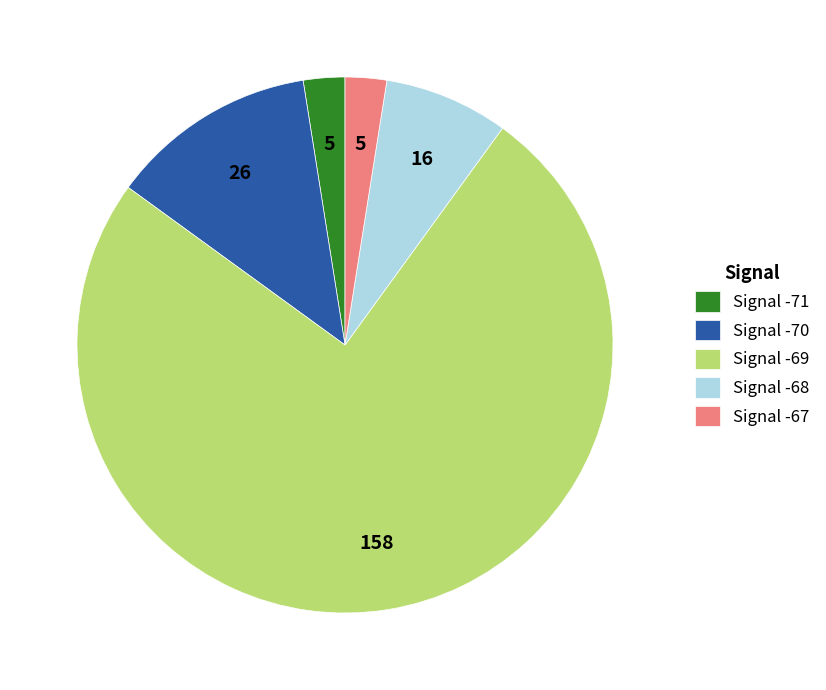

Is there any slice that represents more than half of the pie?

Yes